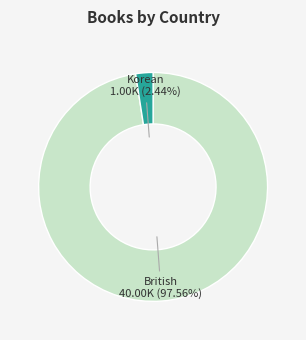

Does any single category account for the majority?

Yes